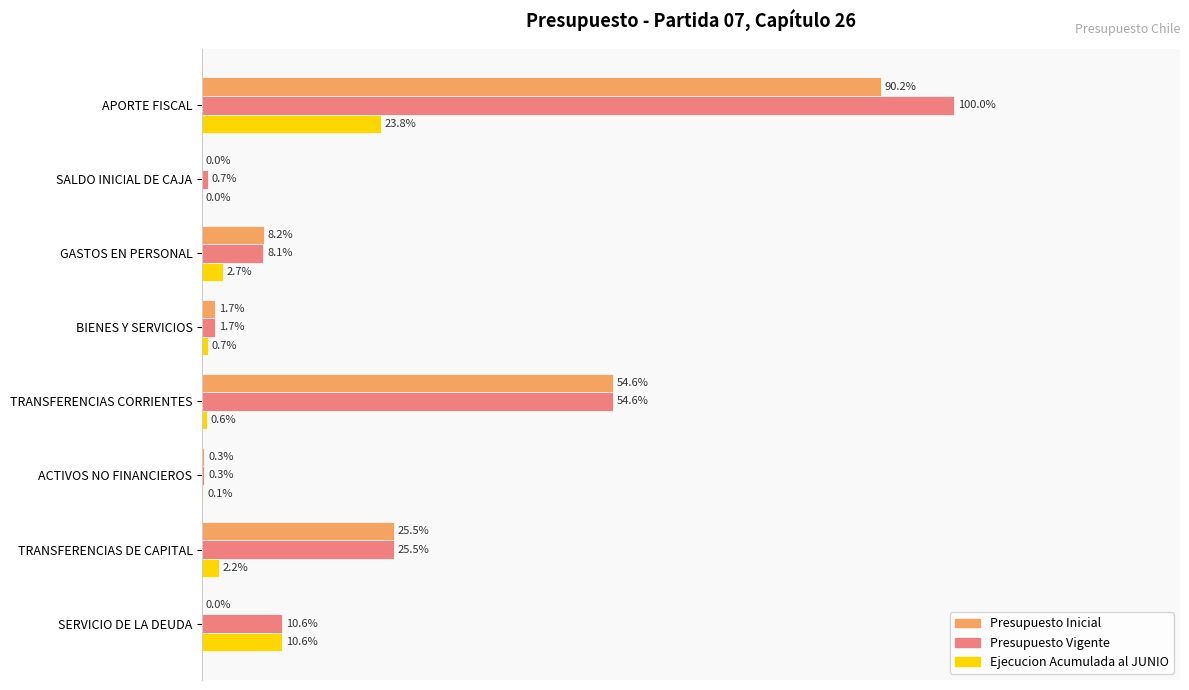

Which series has the largest total across all categories?

Presupuesto Vigente